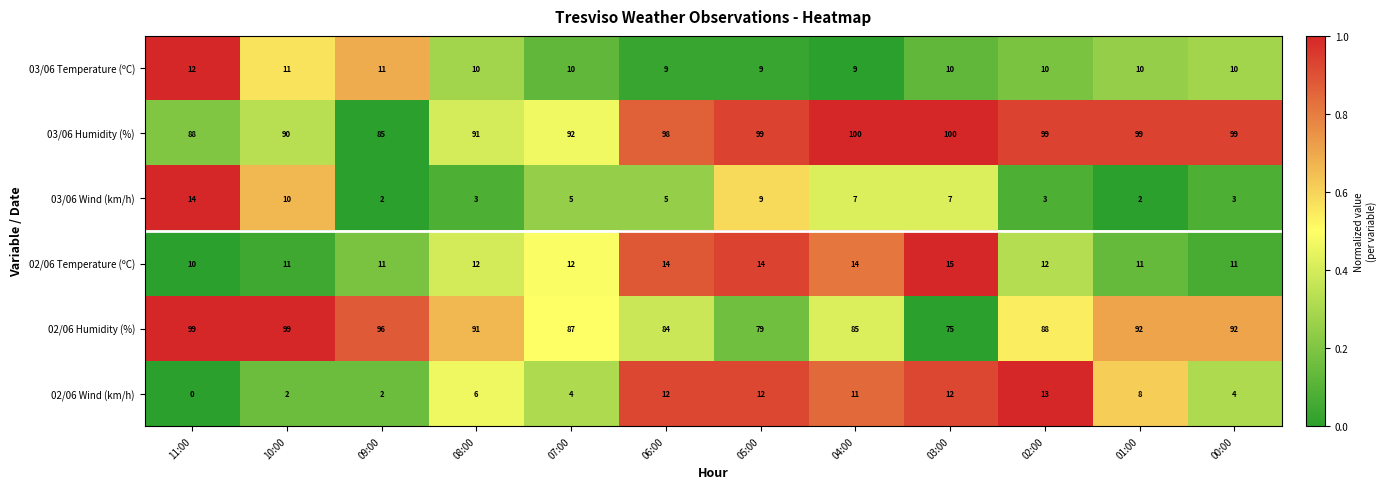

The 03/06 Wind (km/h) series shows 2 at 09:00. True or false?

True